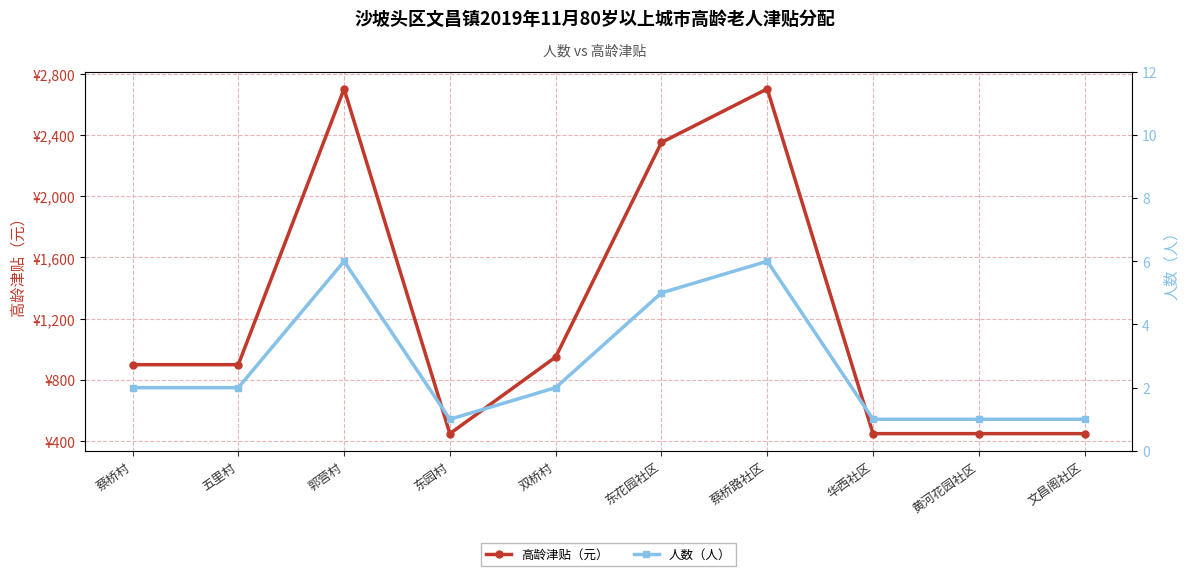

What is the label of the 8th point from the right?

郭营村